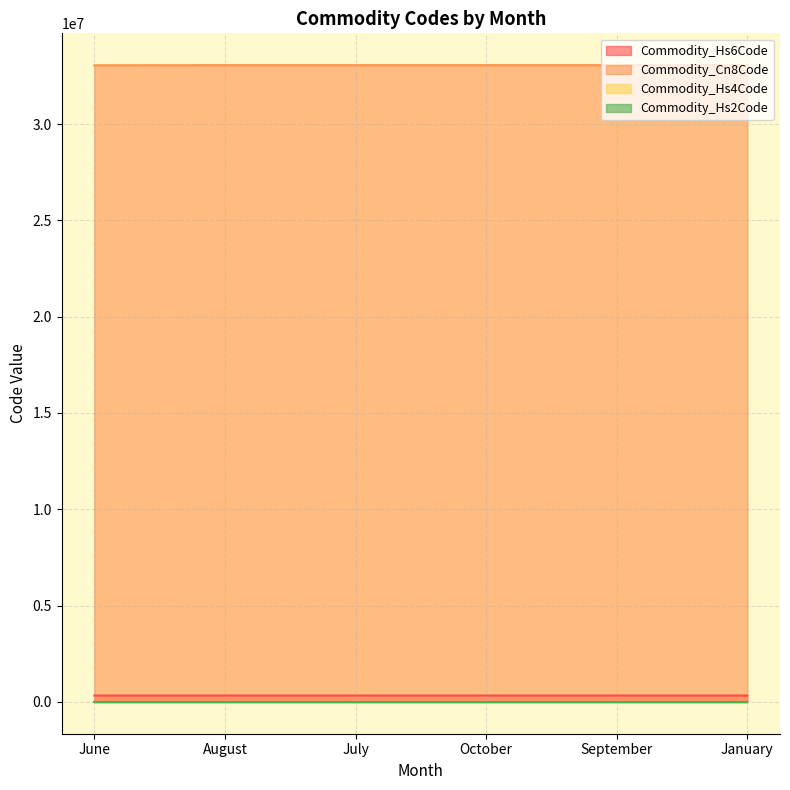

The value of Commodity_Cn8Code at January is 53124513. True or false?

False